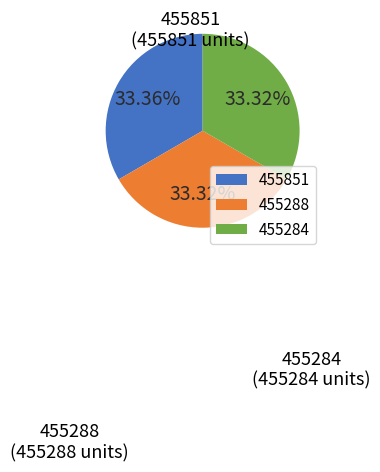

What is the ratio of the value at 455288 to the value at 455851?

1.0